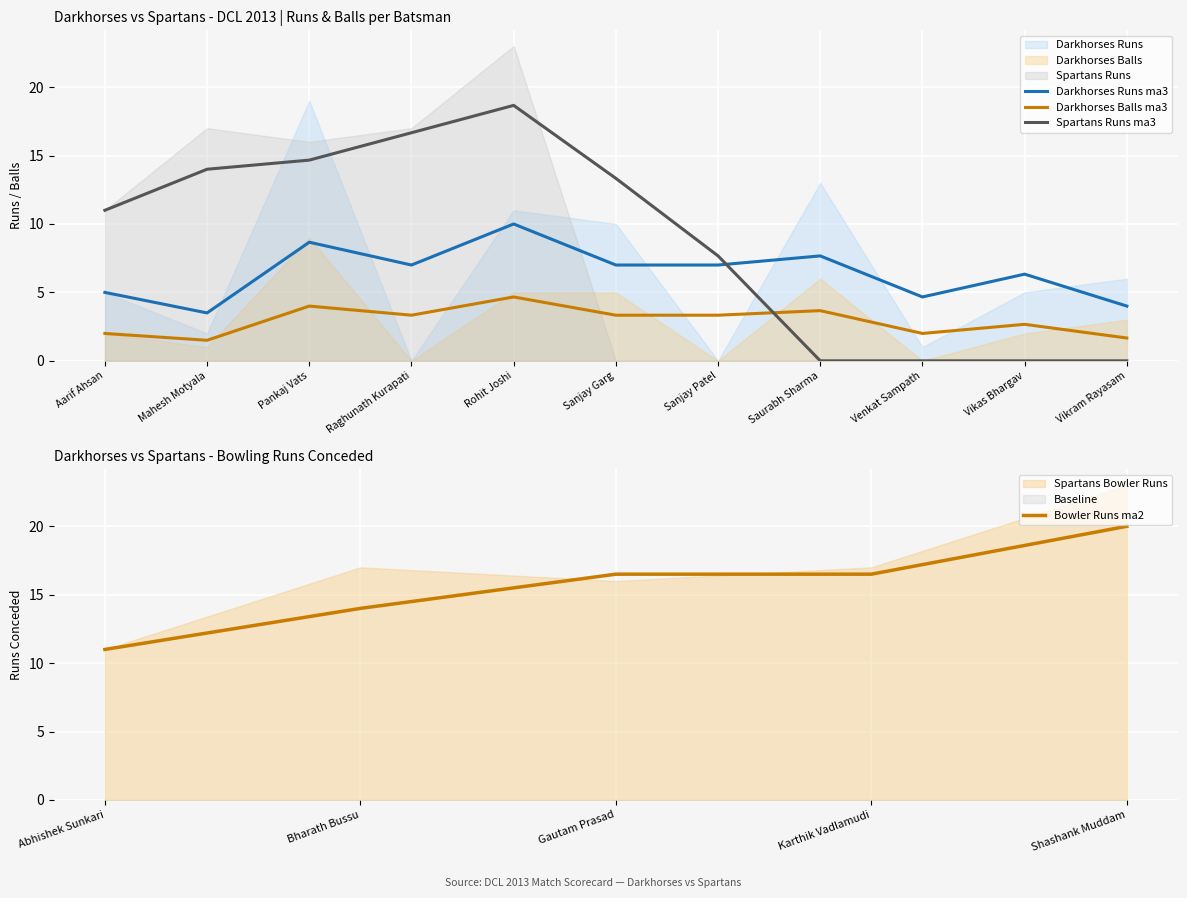

Where is Spartans Runs ma3 nearest to the value 9?

Sanjay Patel